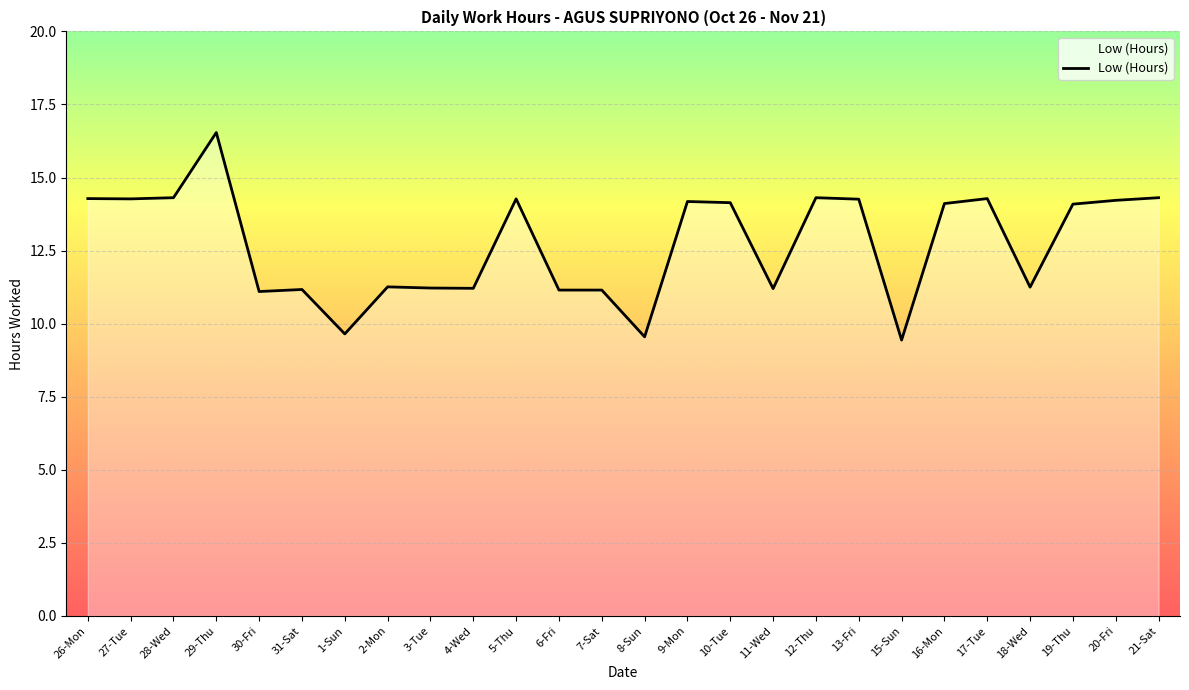

Does the chart have visible grid lines?

Yes